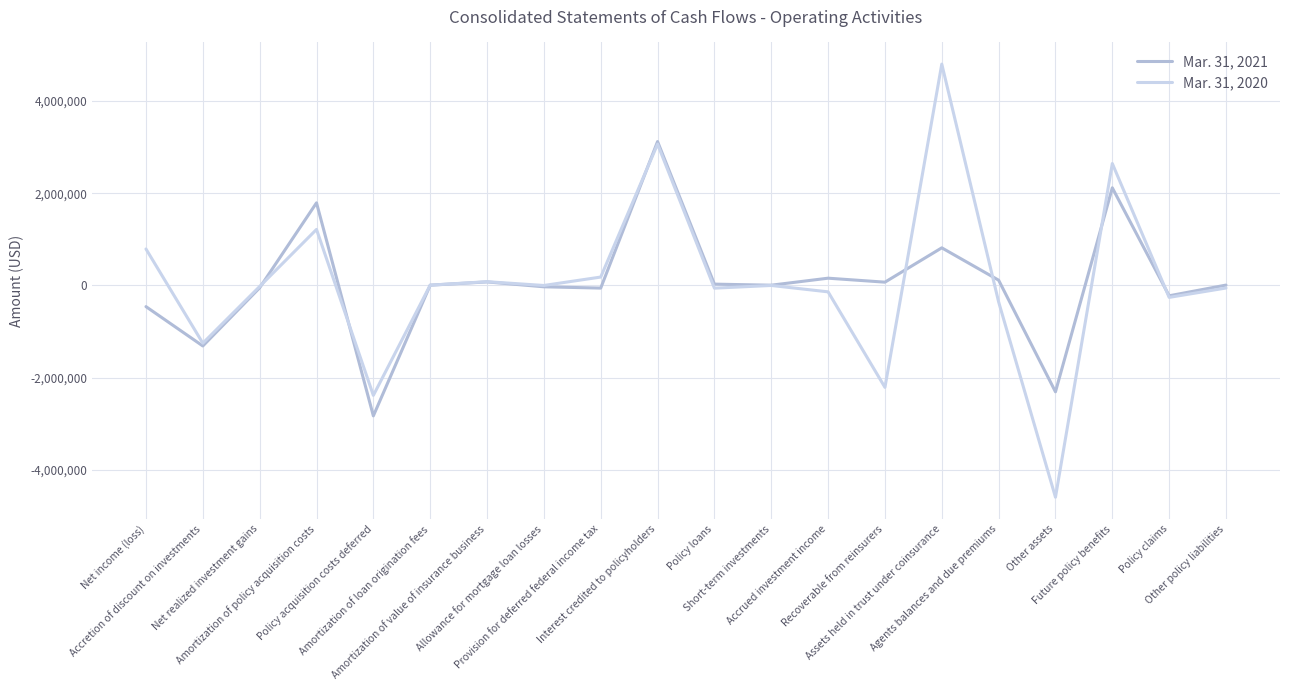

How many data points in Mar. 31, 2020 are less than -1860?

10